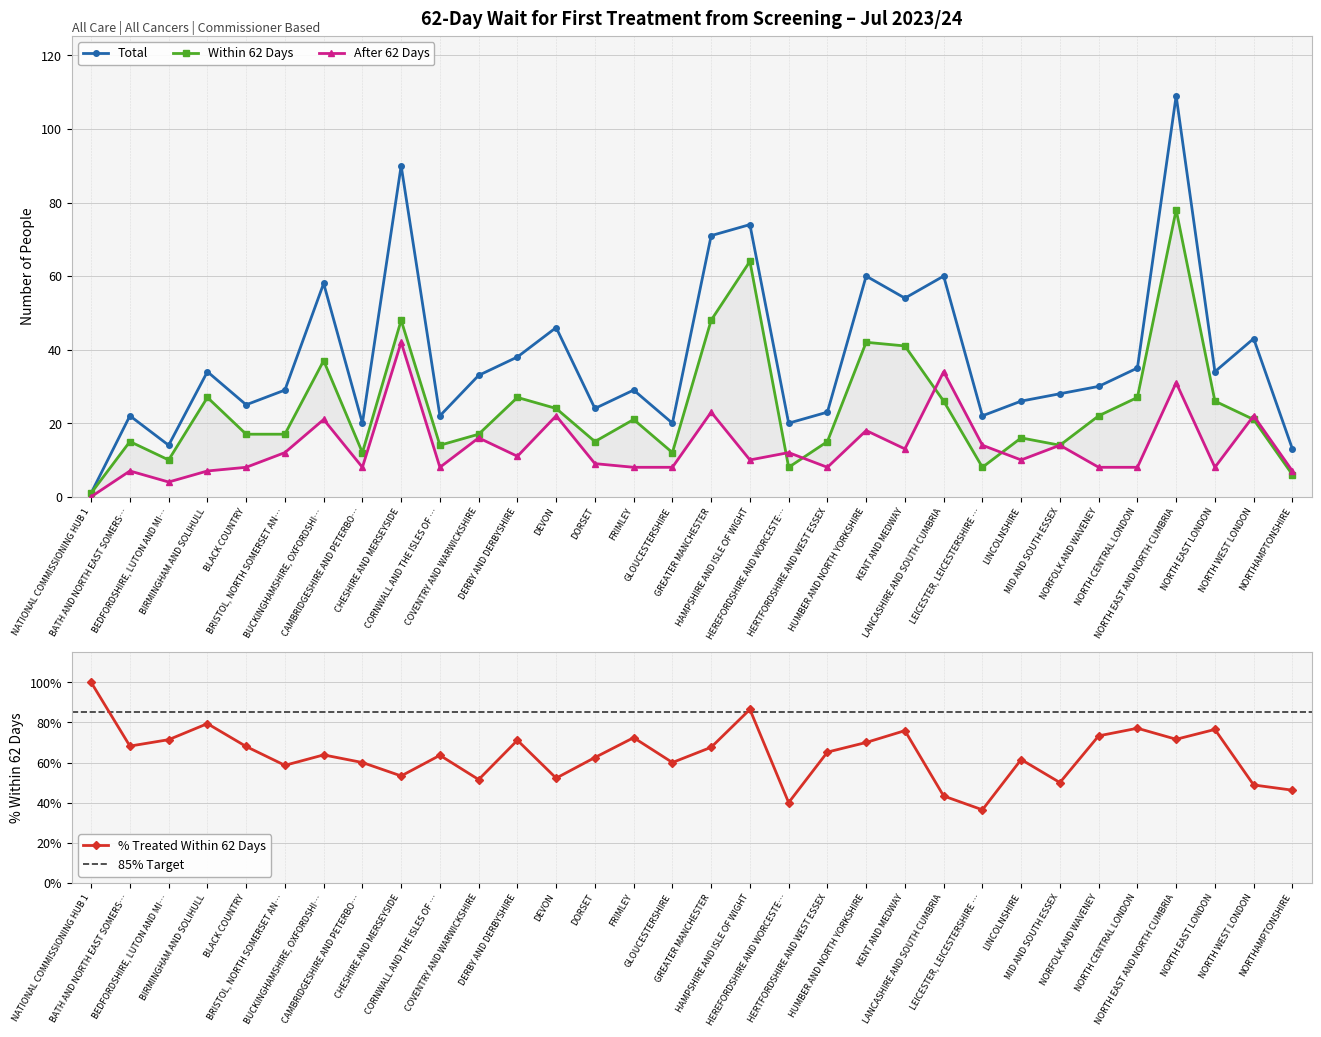

List the series in order of their overall mean, lowest first.

After 62 Days, Within 62 Days, Total